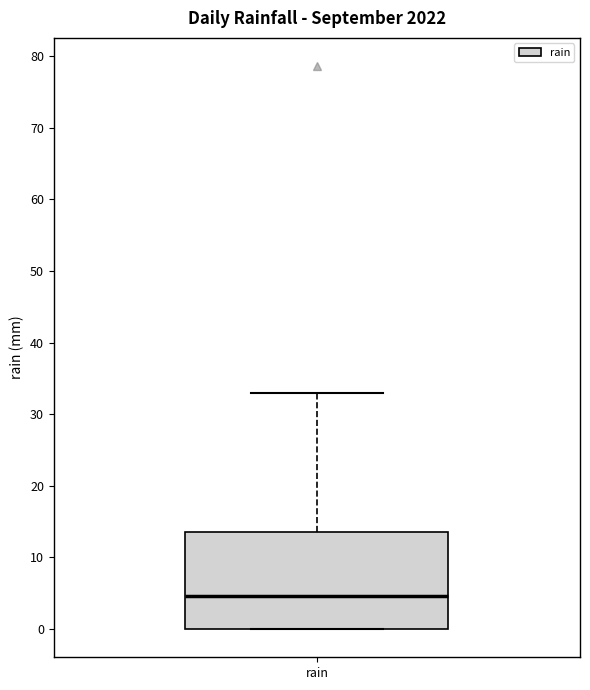

Read this box plot against the y-axis: the position of the median line, the range covered by the box, and the ends of both whiskers. The values are not printed on the chart, so give them approximately, as read against the axis.

median 5, box 0 to 14, whiskers 0 to 33